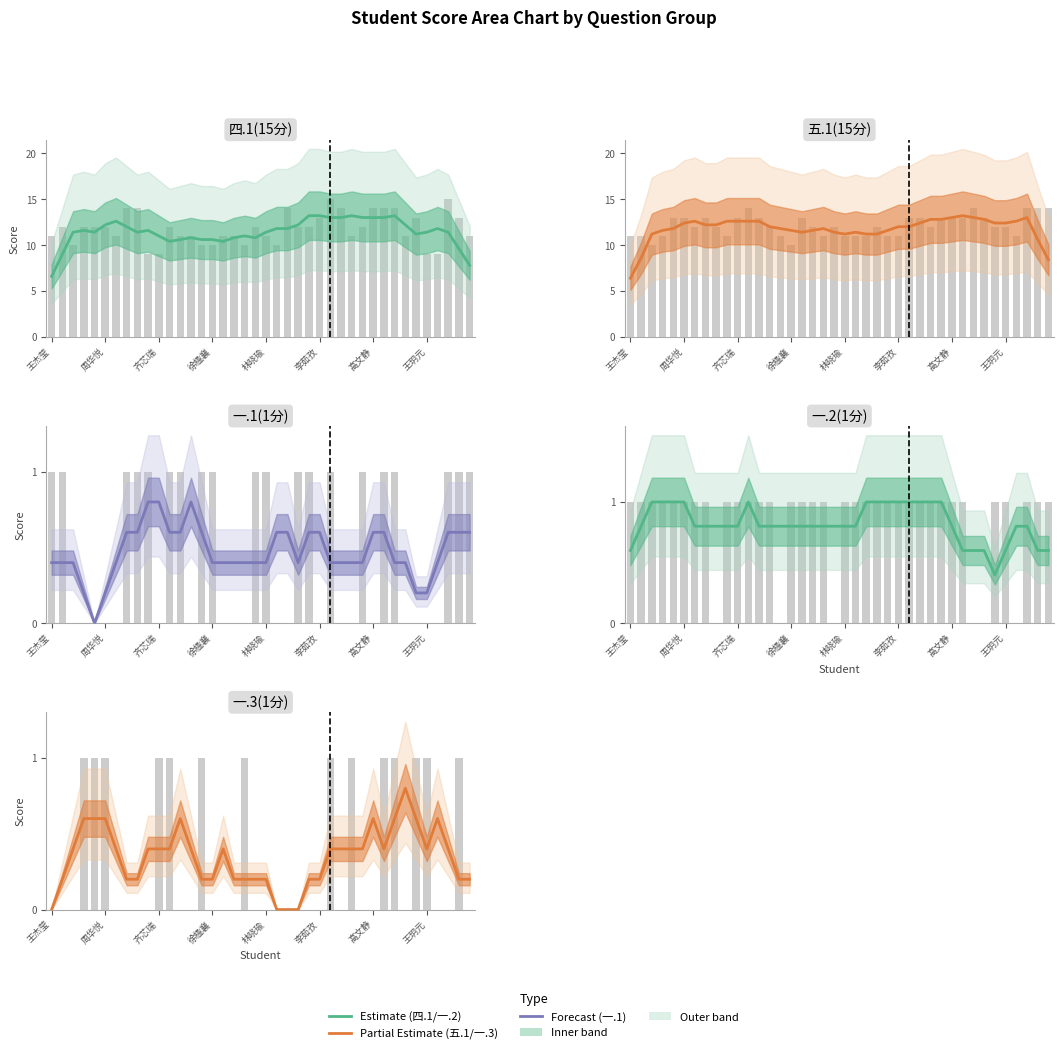

How many data points in 四.1(15分) are less than 11?

12